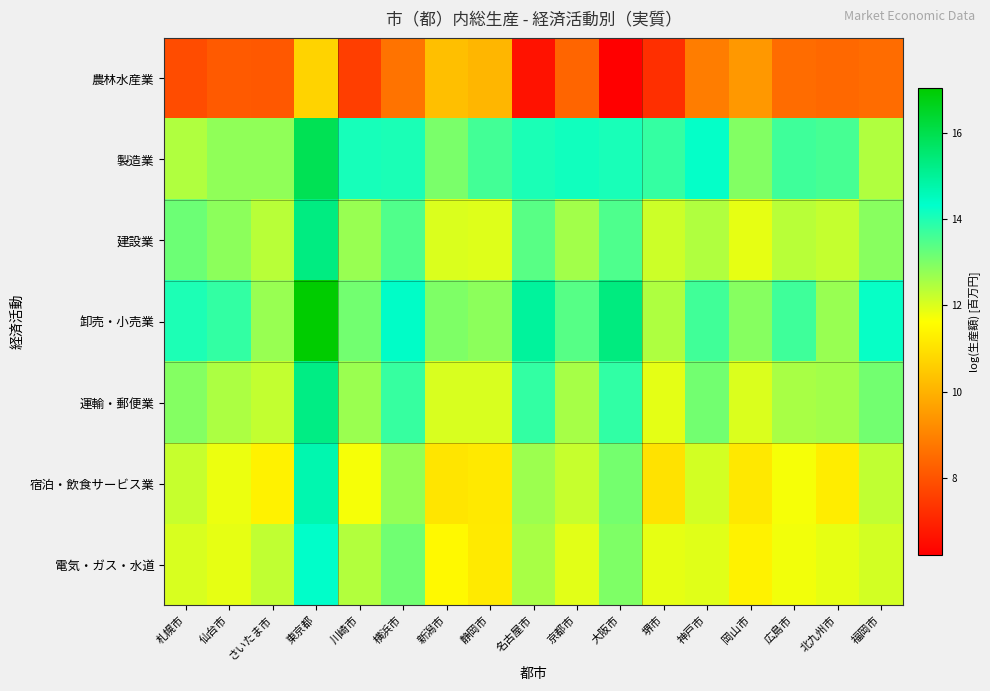

At which category is the sum across all series the highest?

東京都